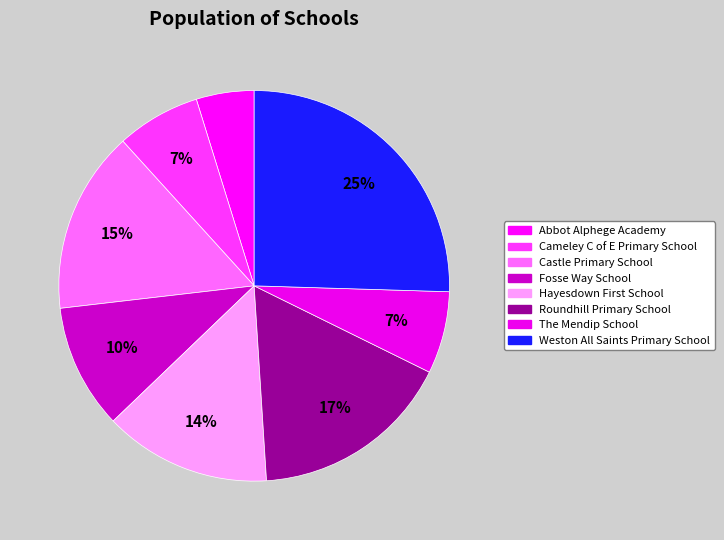

Count the number of slices in the pie.

8